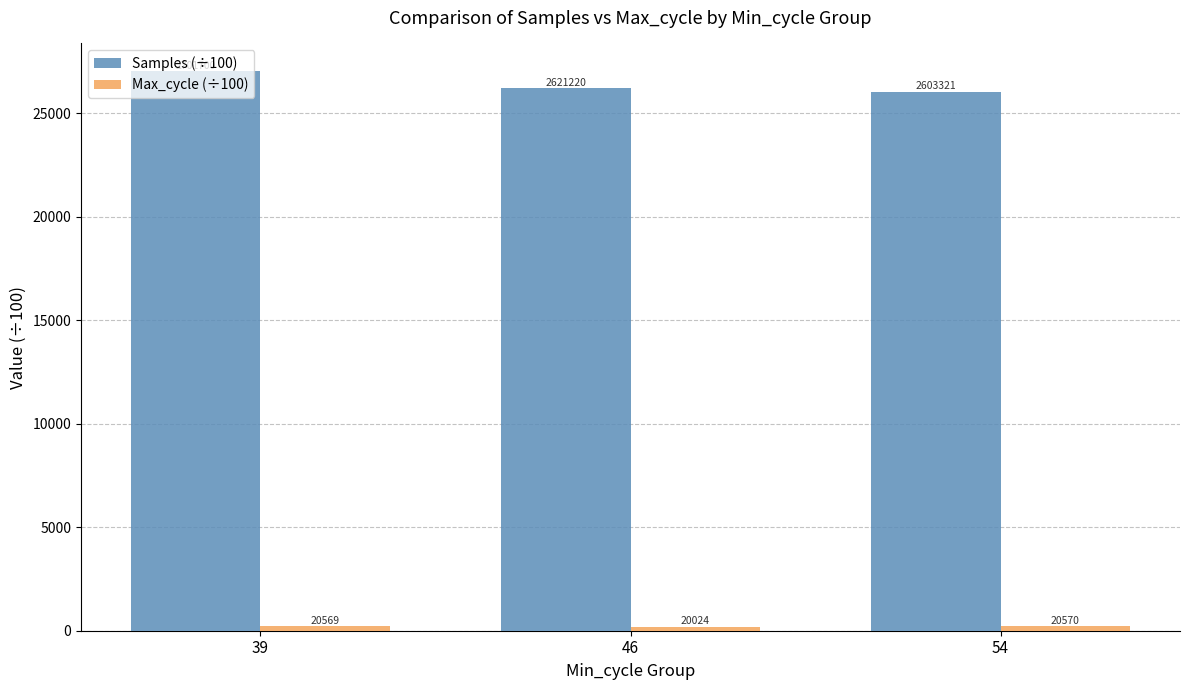

How many bars are there in total?

6